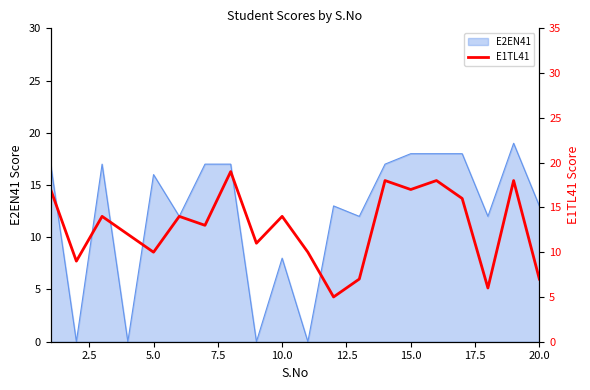

True or false: E2EN41 has a value of 12 at 10.0.

False